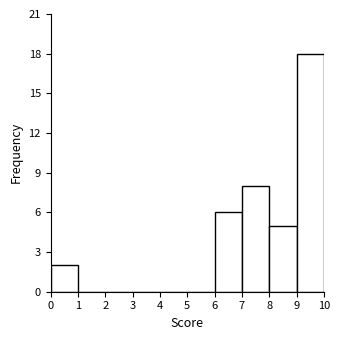

Which range on the x-axis has the tallest bar?

9 to 10